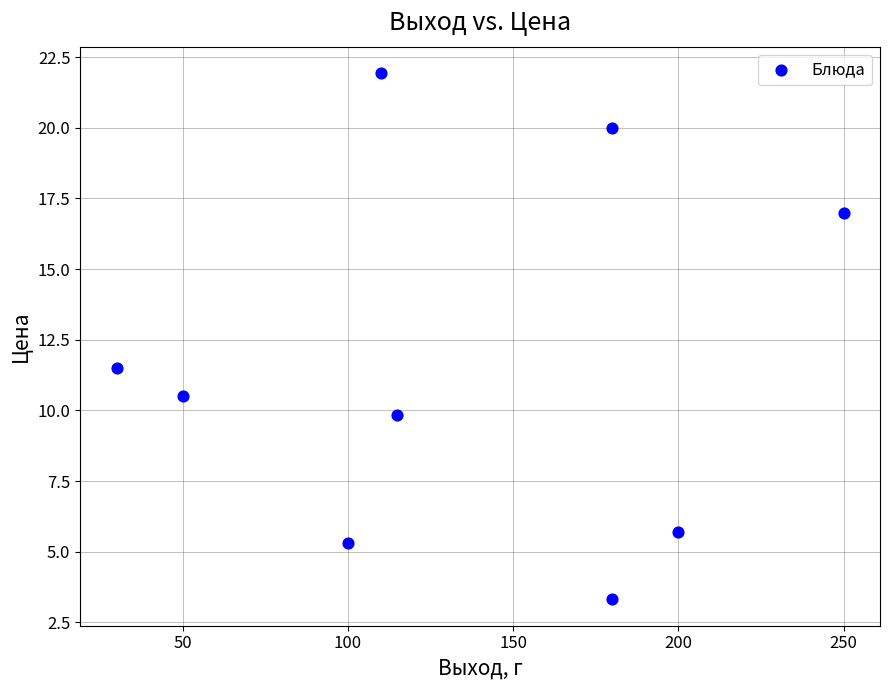

What is the average Y value?

11.7